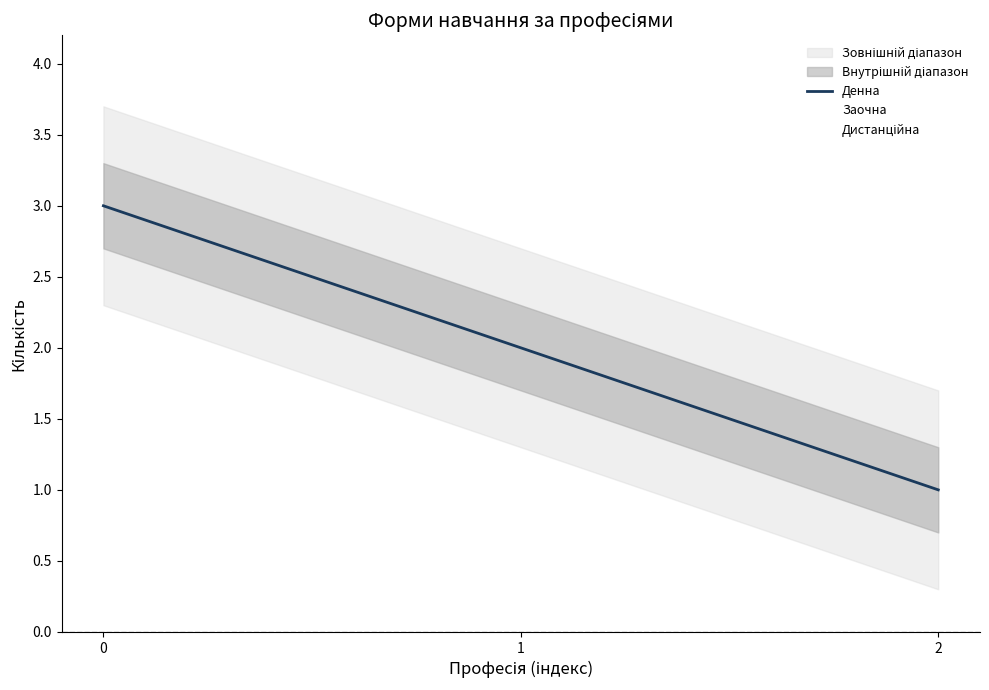

What is the value of the 1st point from the left?

3